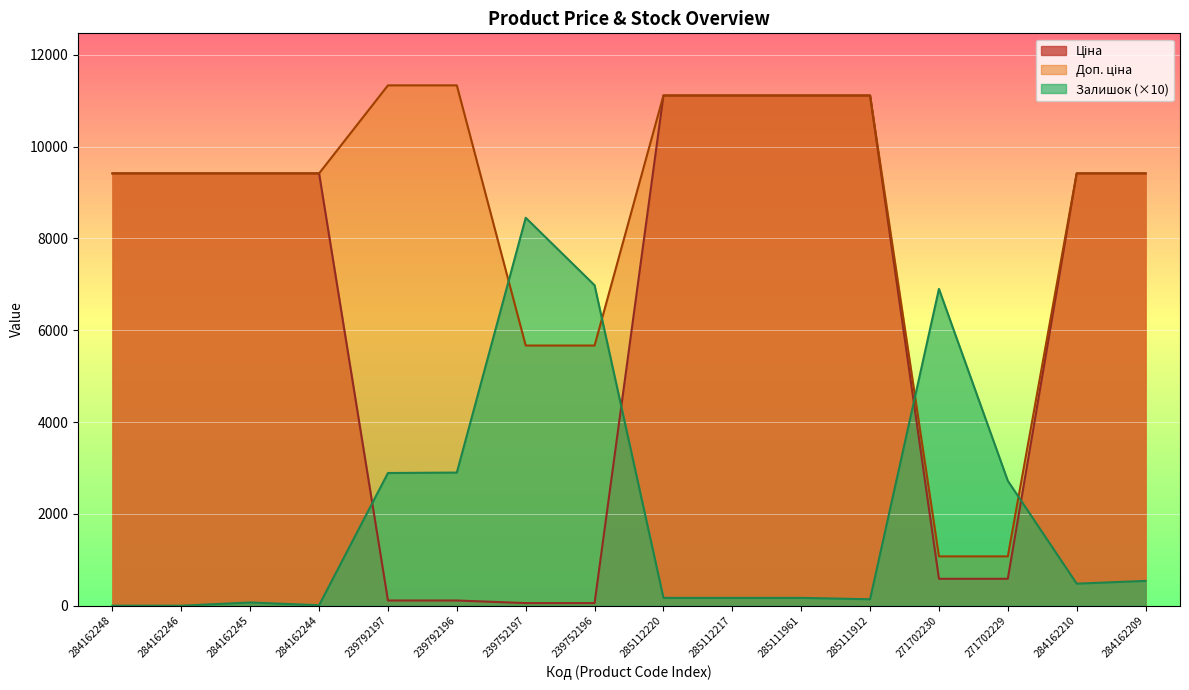

Is the value of Ціна at 239752196 greater than the value of Залишок at 239792197?

No